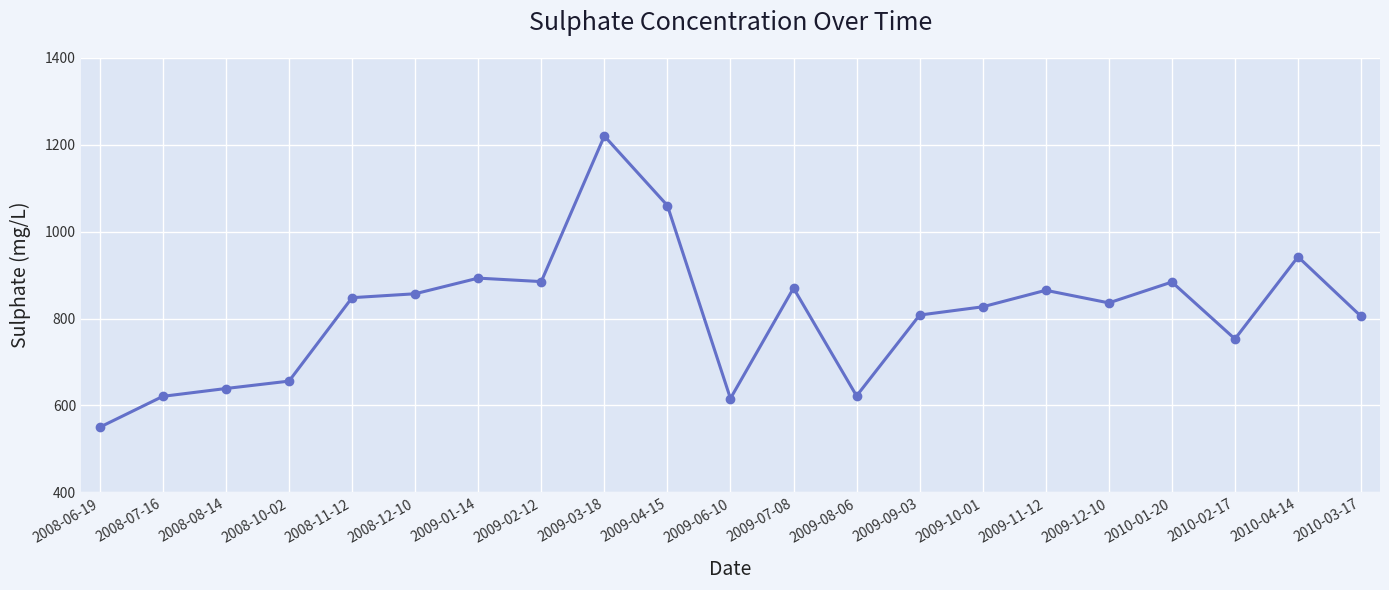

What is the ratio of the value at 2009-08-06 to the value at 2009-01-14?

0.7